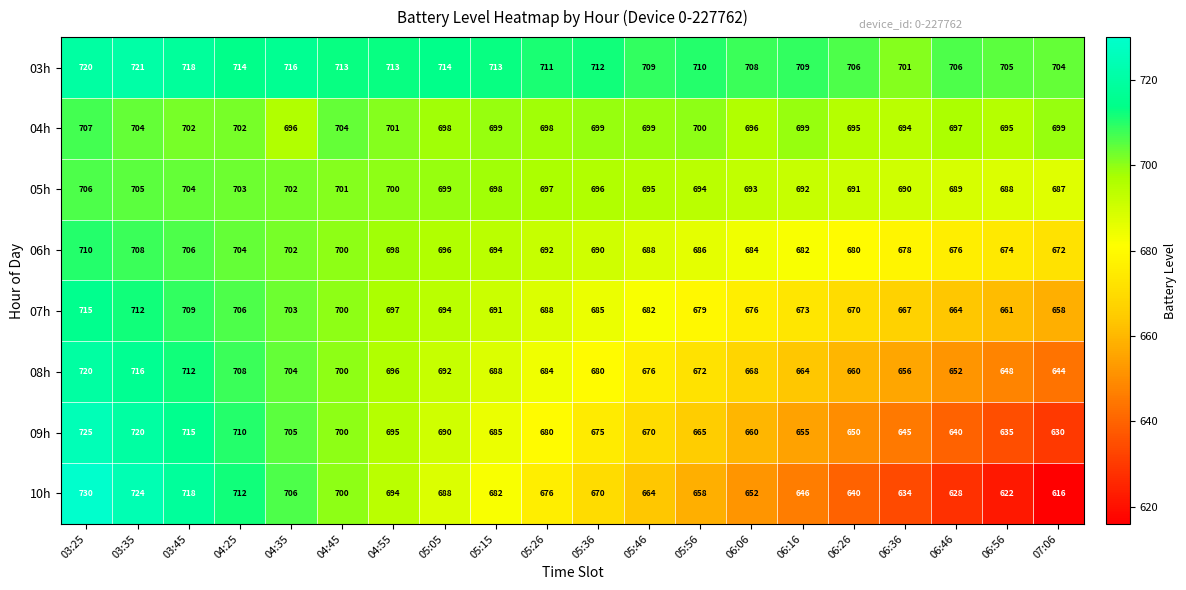

What is the maximum value for 06h?

710